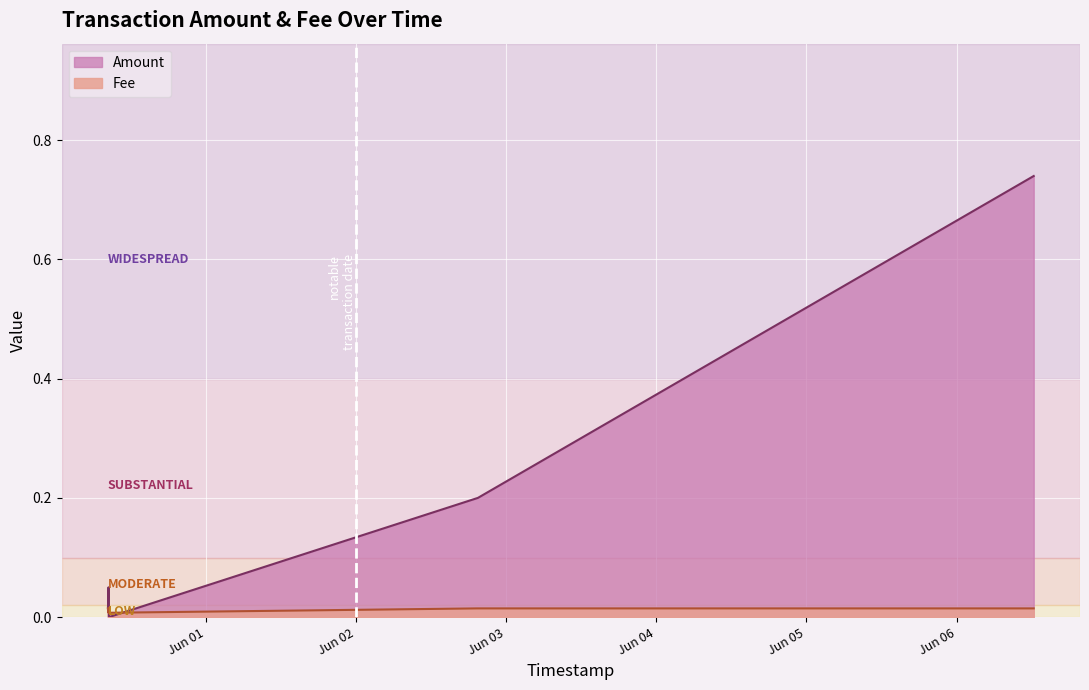

Reading left to right, extract all data points from this chart.

Amount: 2021-05-31 08:24:07=0.0	2021-05-31 08:29:30=0.1	2021-05-31 08:33:05=0.0	2021-05-31 08:33:05=0.0	2021-06-02 19:30:50=0.2	2021-06-06 12:19:04=0.7
Fee: 2021-05-31 08:24:07=0.0	2021-05-31 08:29:30=0.0	2021-05-31 08:33:05=0.0	2021-05-31 08:33:05=0.0	2021-06-02 19:30:50=0.0	2021-06-06 12:19:04=0.0